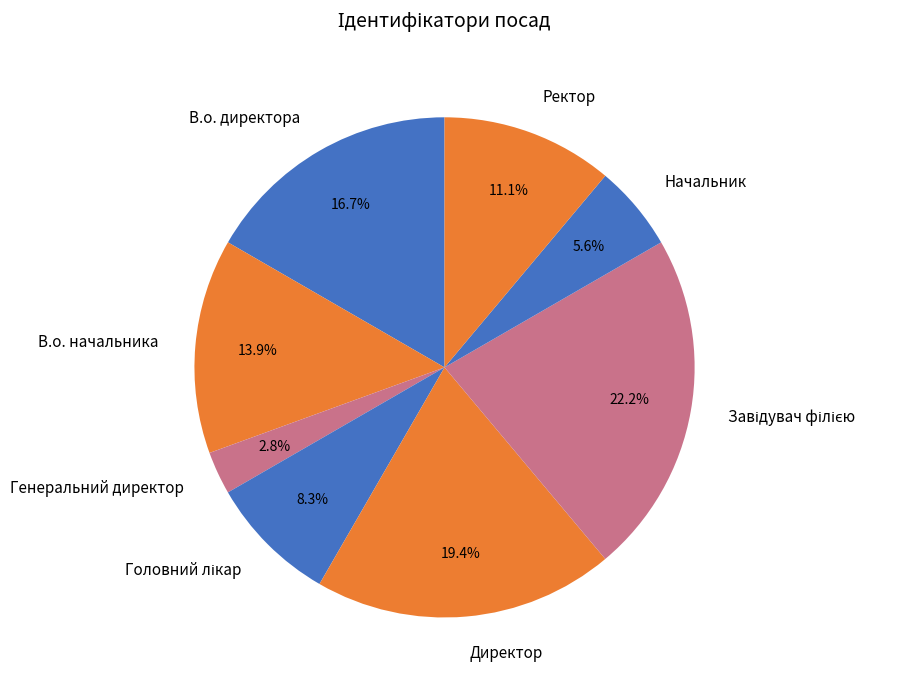

To the nearest percent, what is the difference between the Директор and Ректор slice percentages?

8%